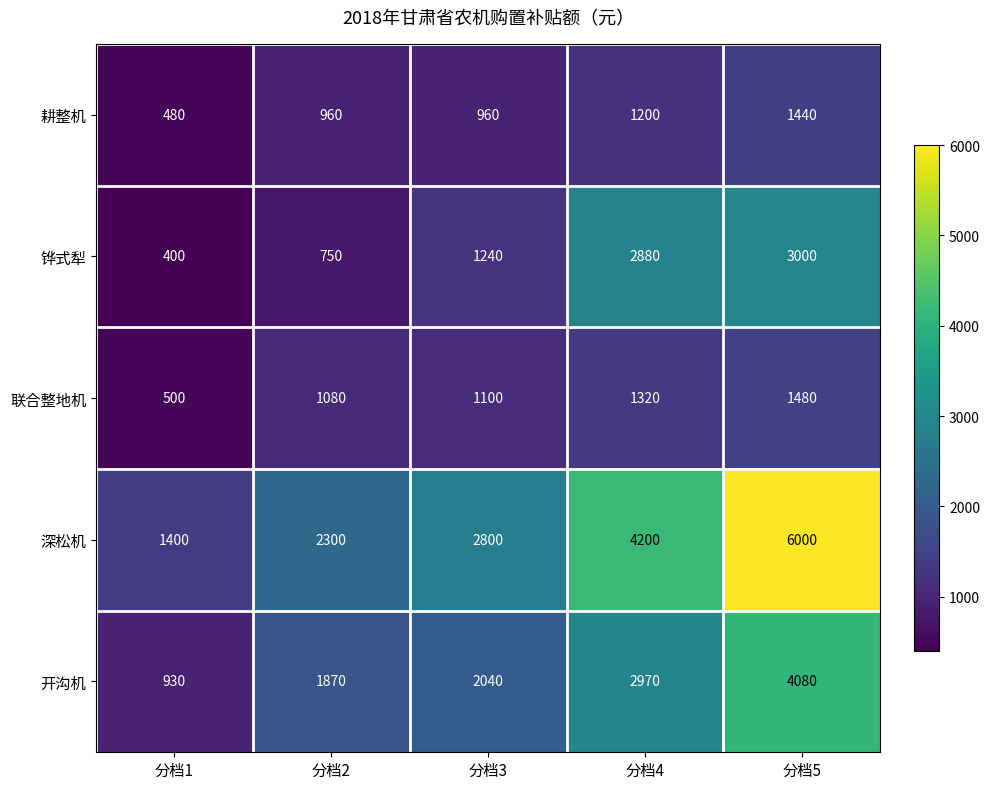

What is the difference between the 联合整地机 values at 分档2 and 分档5?

400